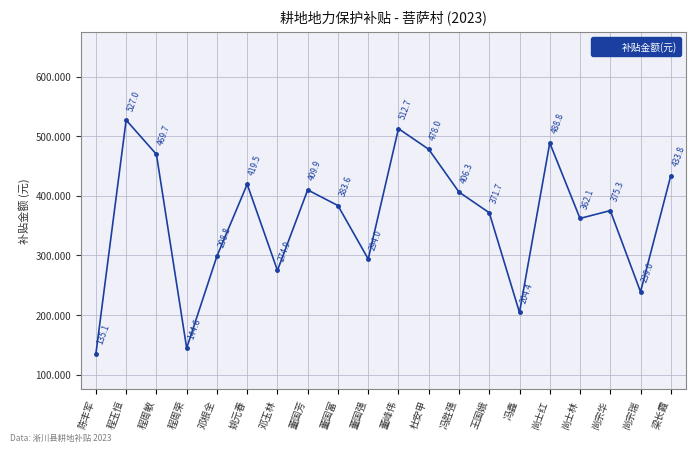

The chart shows a value of 212.0 at 梁长霞. True or false?

False